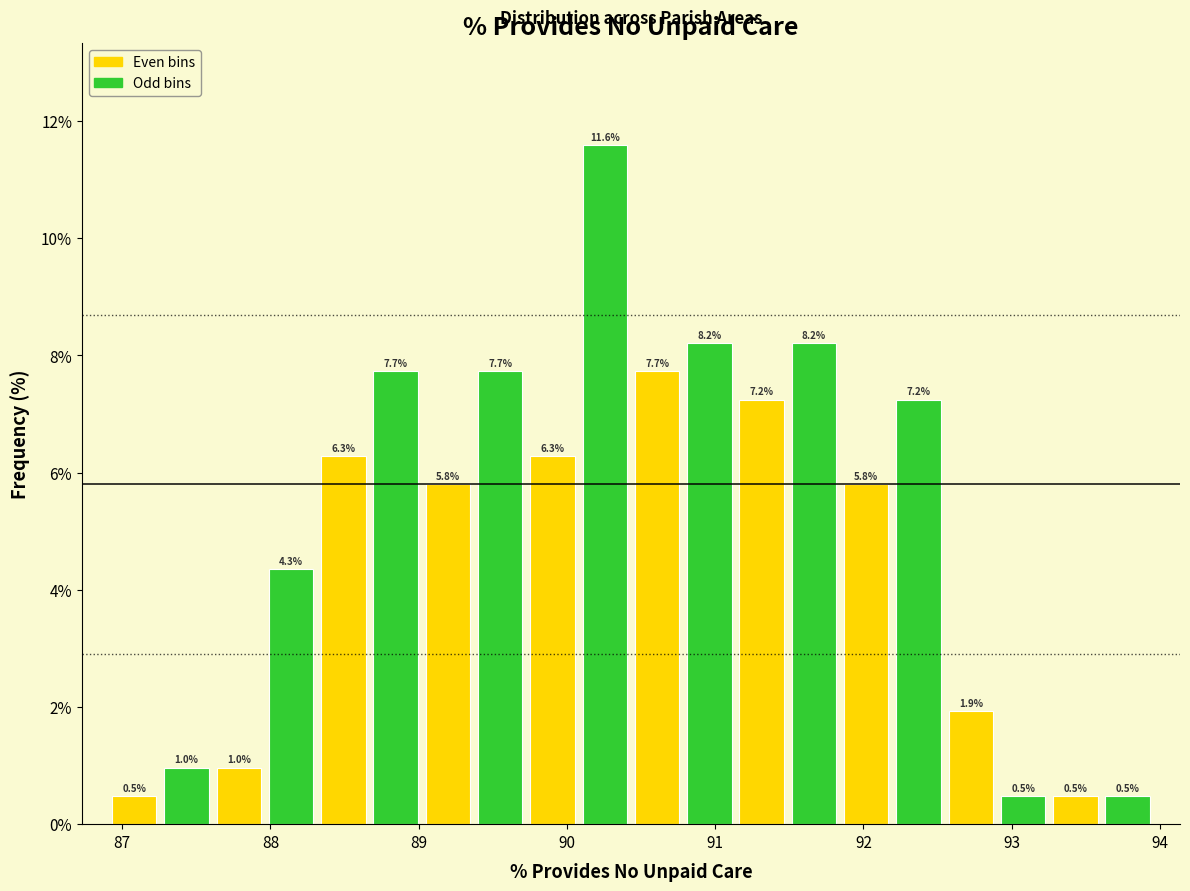

Around what value on the x-axis is the tallest bar? Give the approximate position of its centre, as read against the axis.

90.3